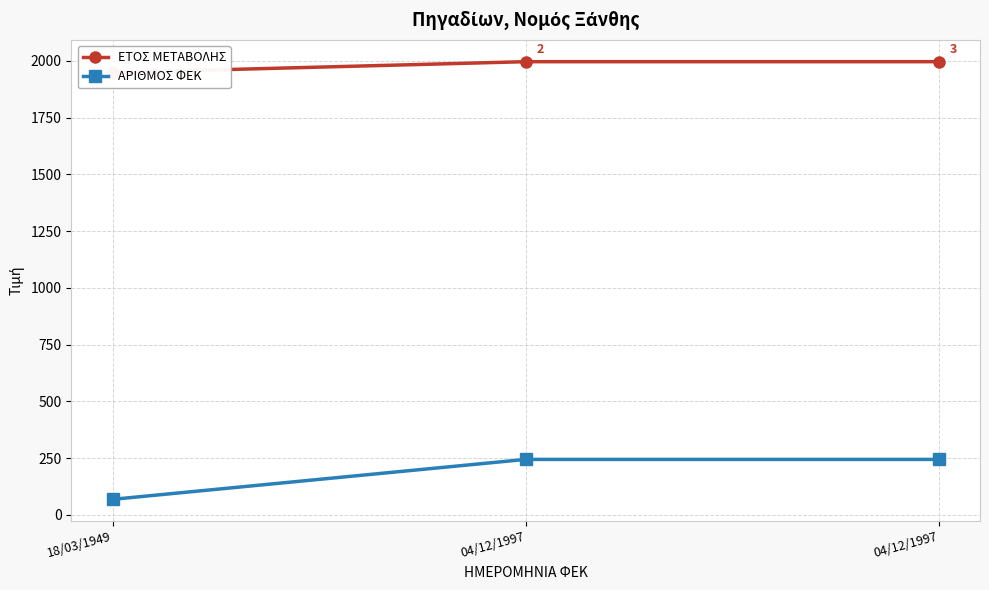

What are all the series names shown in the legend?

ΕΤΟΣ ΜΕΤΑΒΟΛΗΣ, ΑΡΙΘΜΟΣ ΦΕΚ